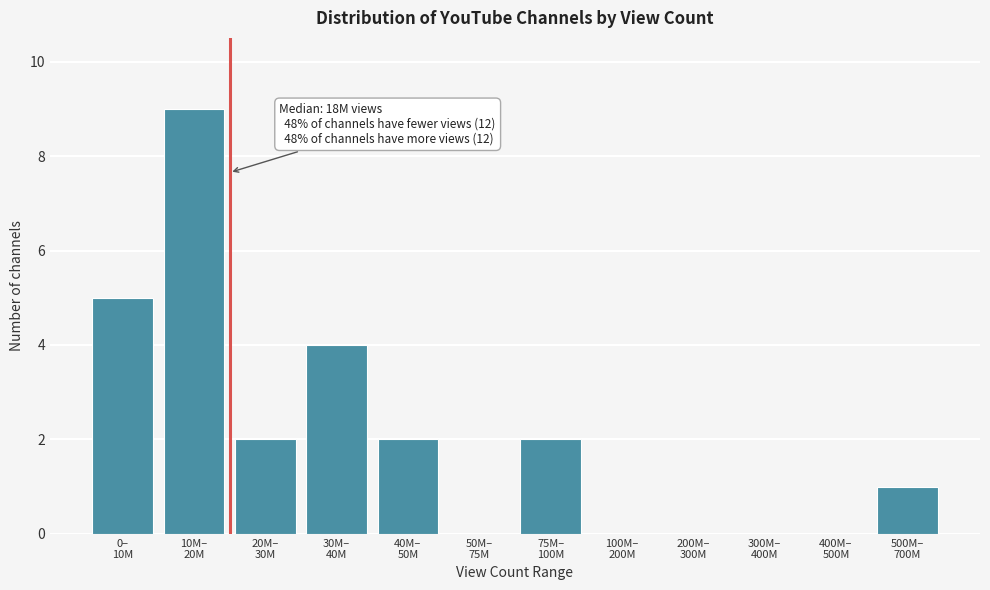

What is the maximum value shown in the chart?

9